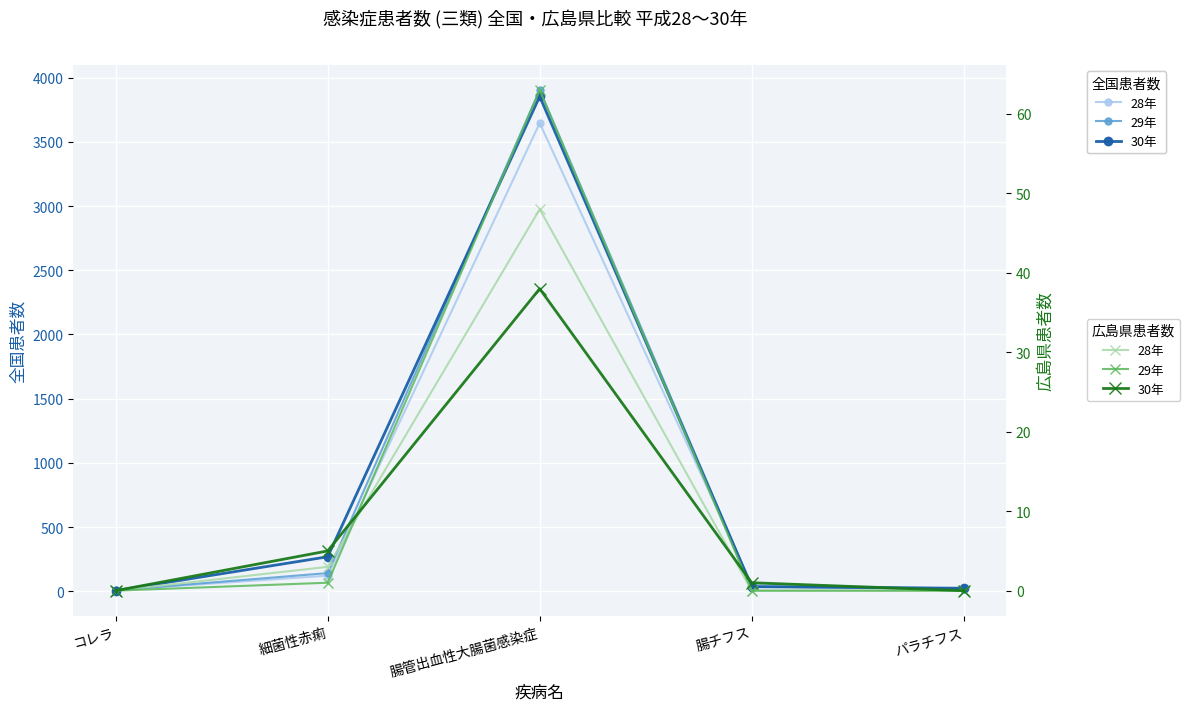

What is the sum of the 全国_28年 values at 細菌性赤痢 and パラチフス?

141